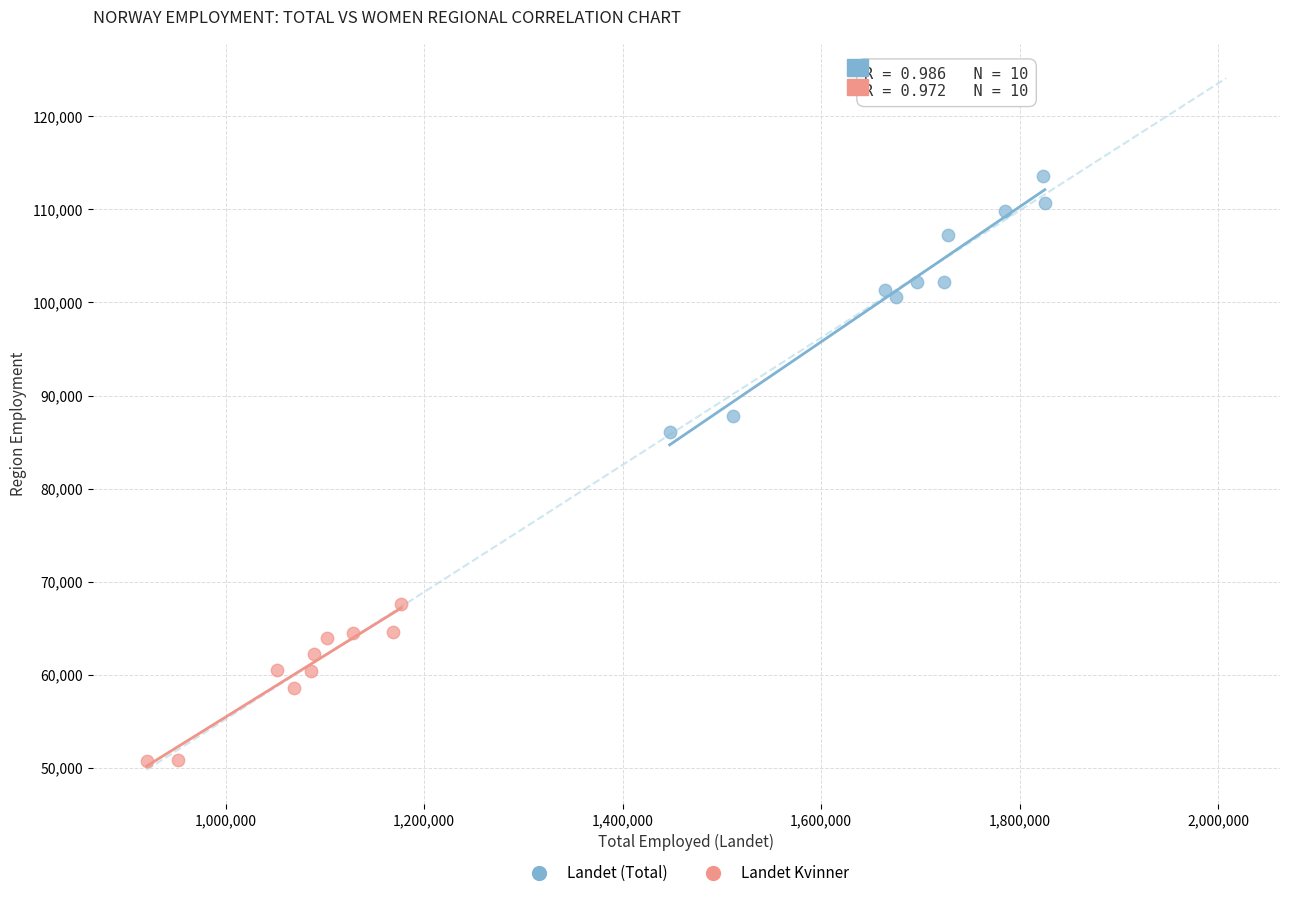

What are all the series names shown in the legend?

Landet (Total), Landet Kvinner